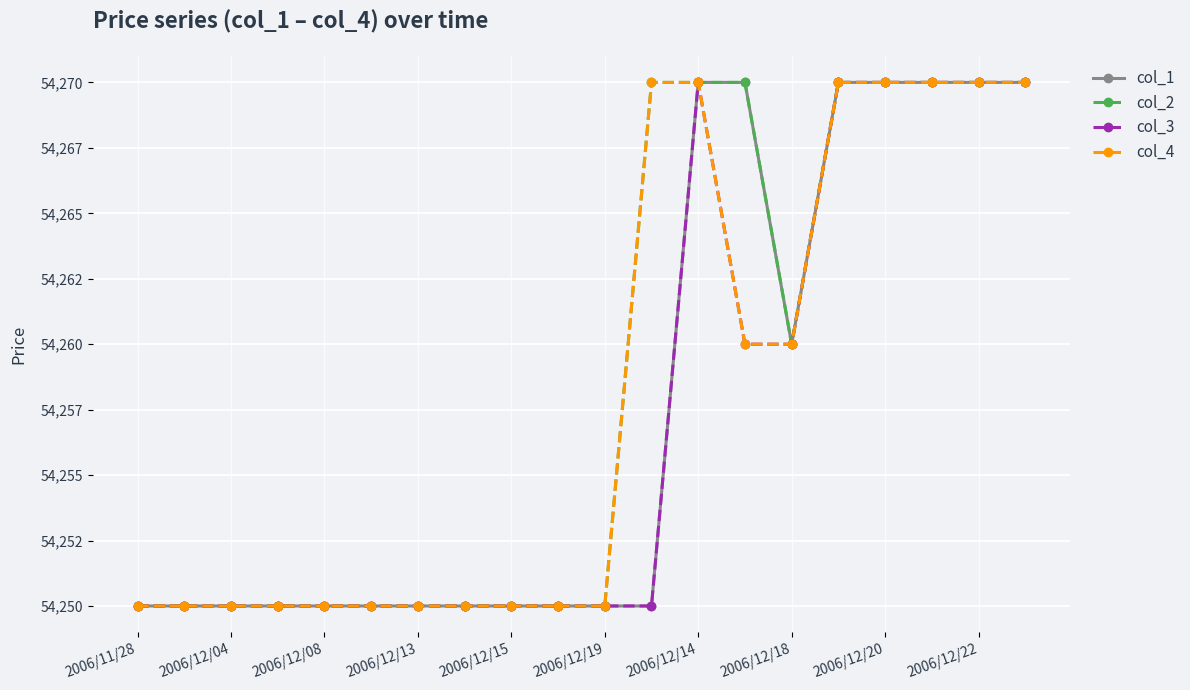

What are all the series names shown in the legend?

col_1, col_2, col_3, col_4